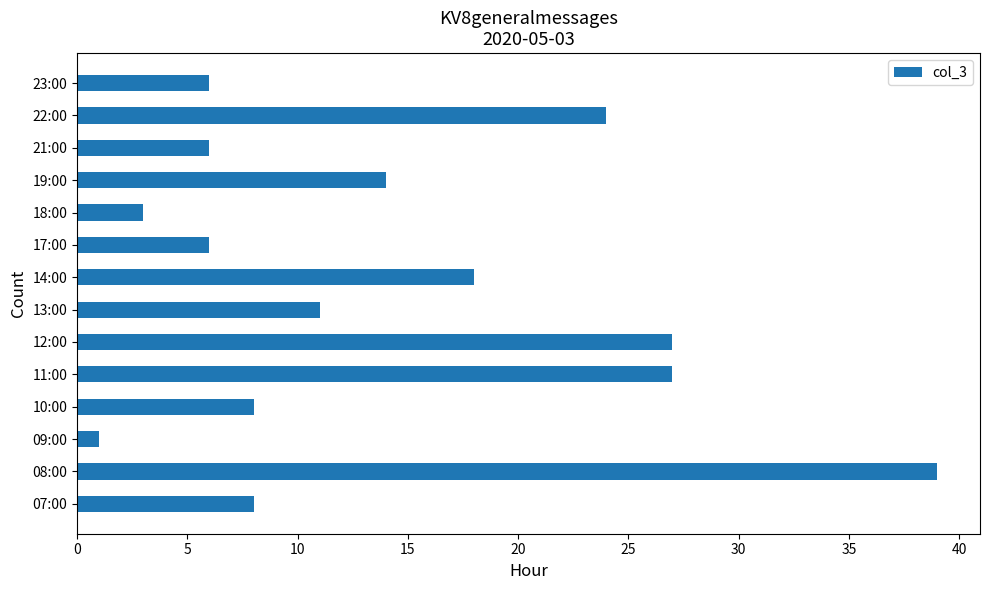

Which category has the lowest value across all series?

09:00